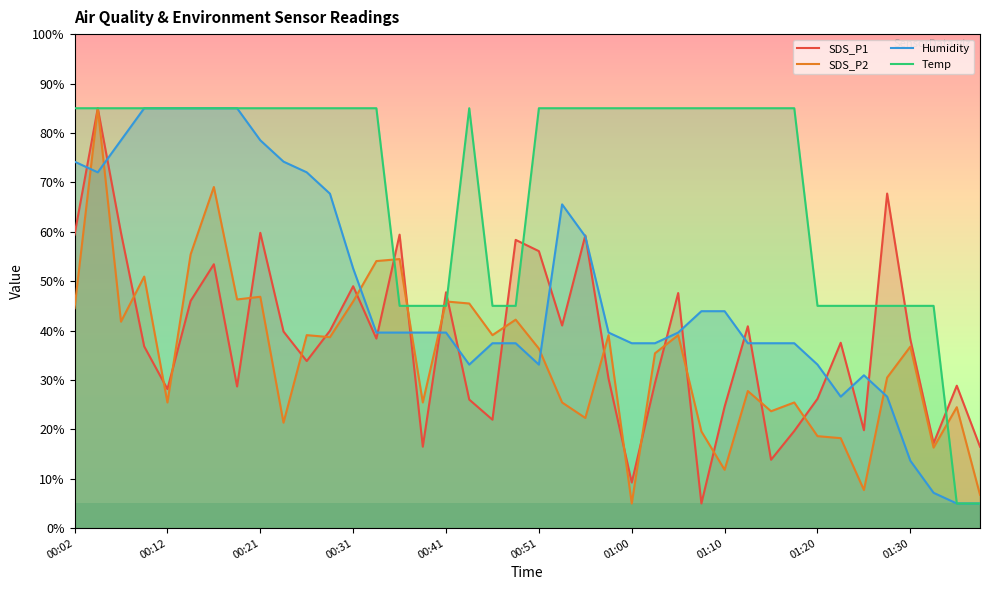

True or false: SDS_P2 has a value of 31.3 at 27.

False